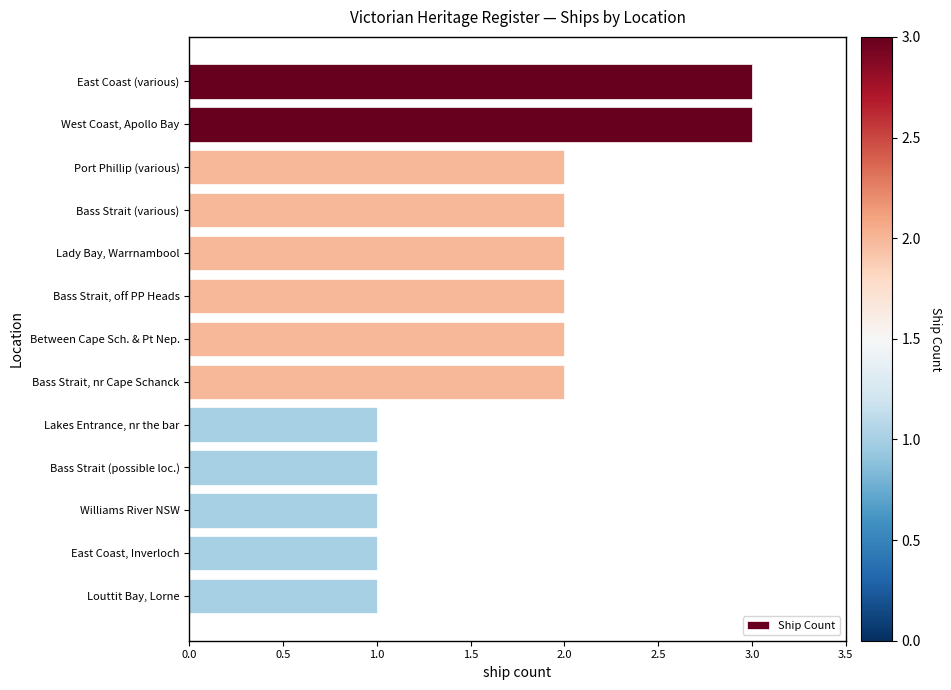

What is the greatest value displayed?

3